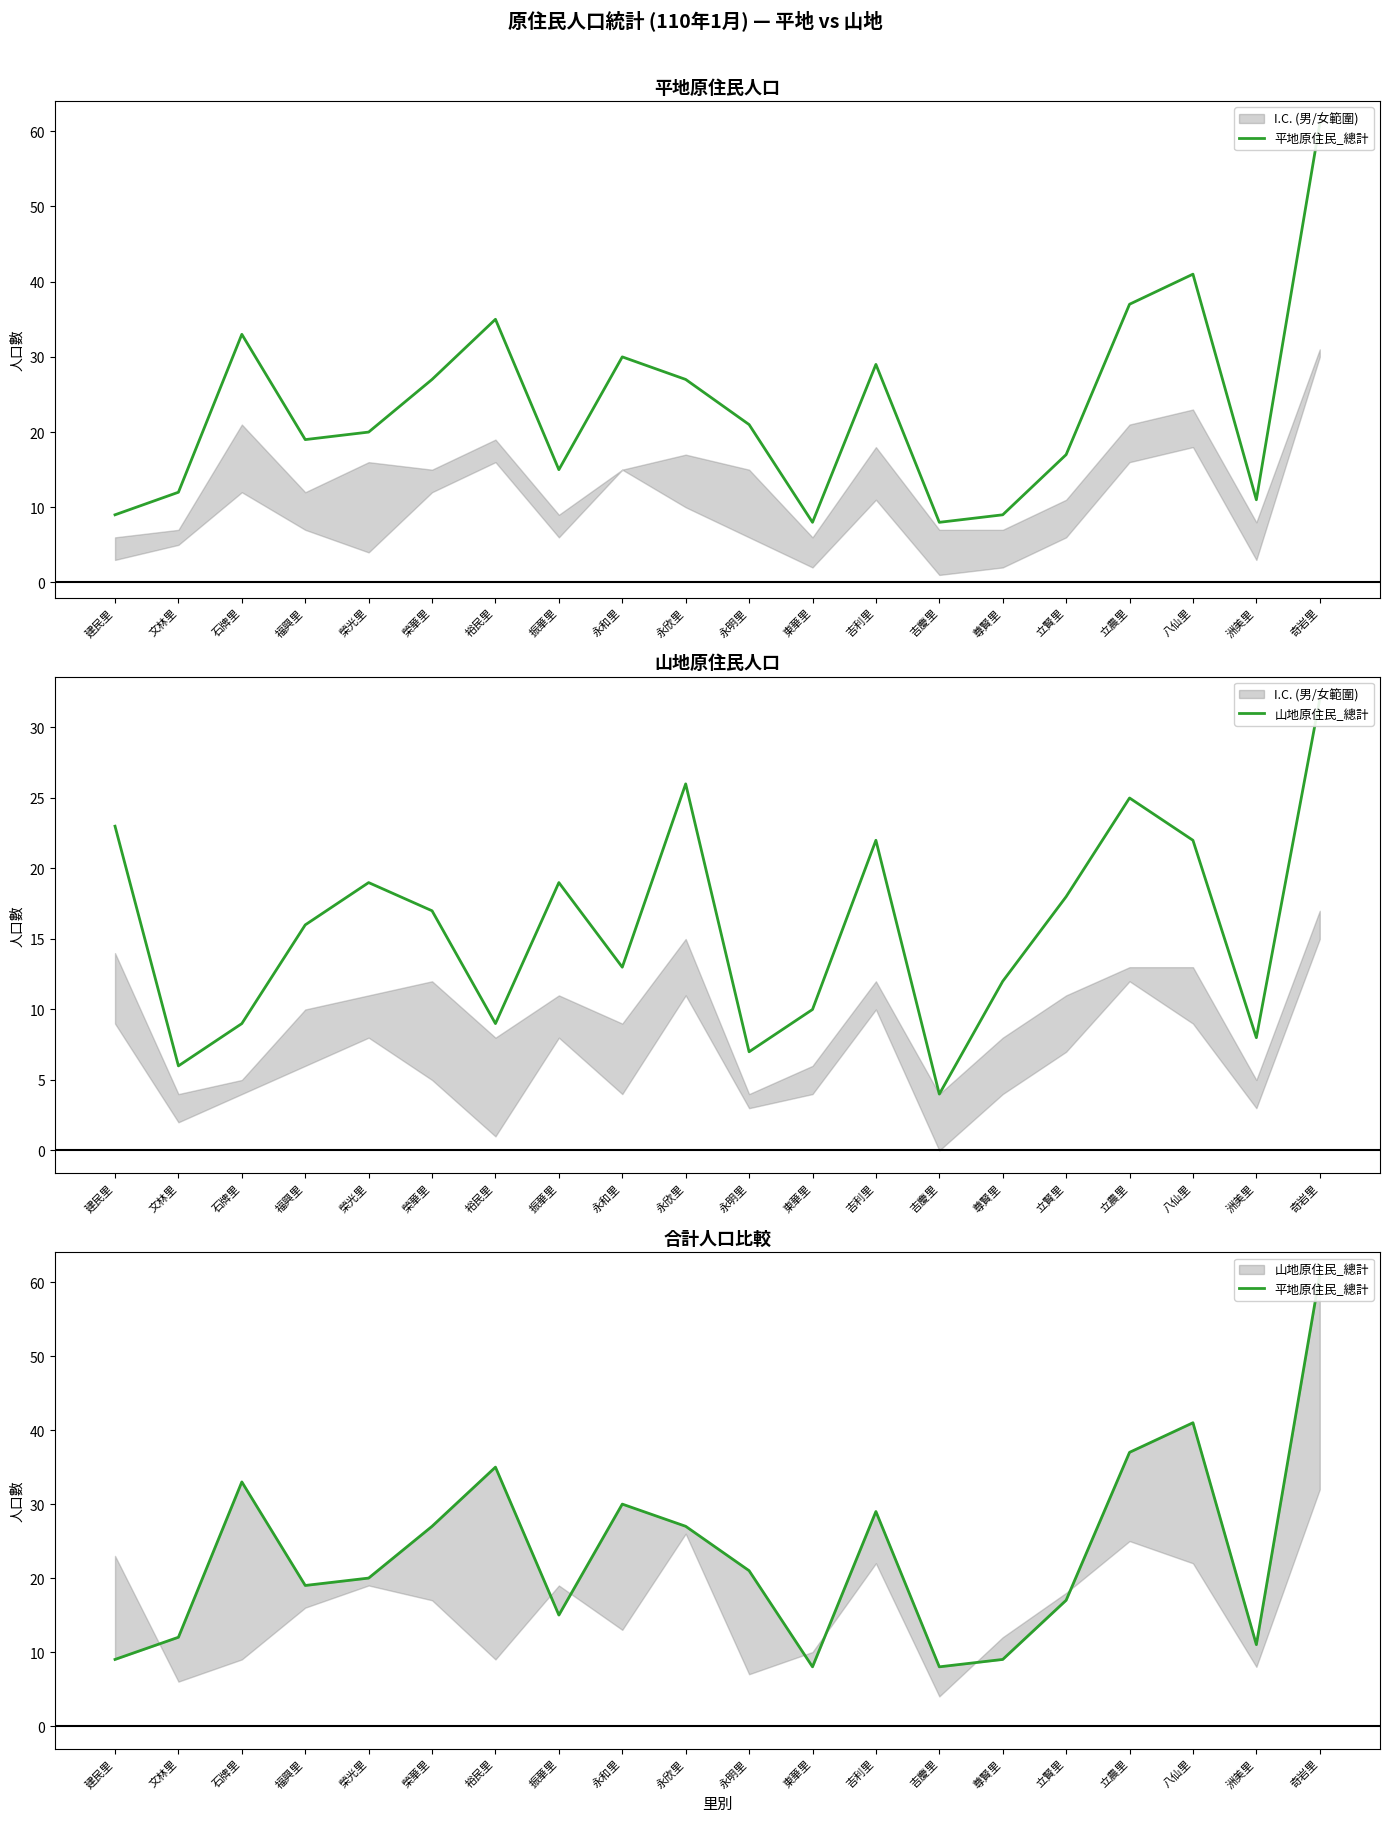

What is the label of the 18th point from the right?

石牌里